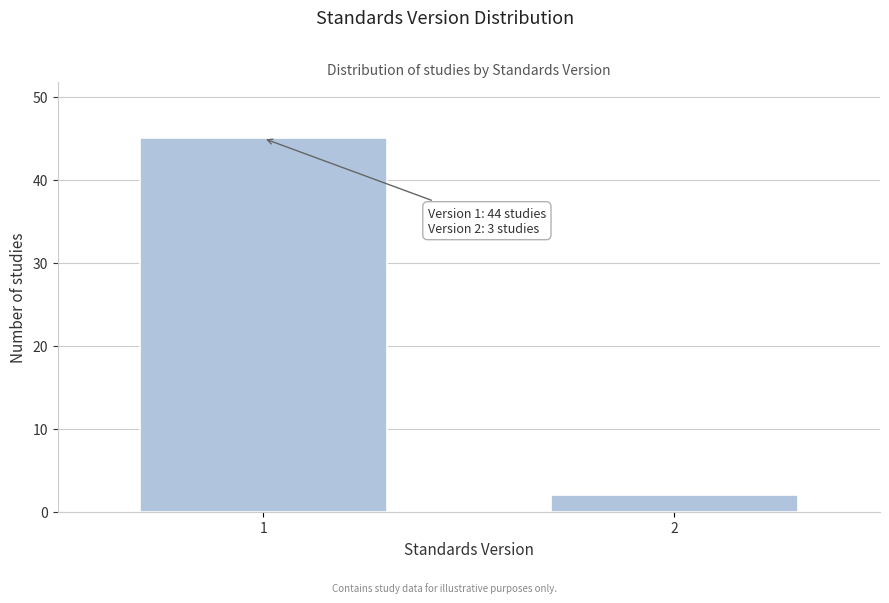

Reading left to right, extract all data points from this chart.

45	2